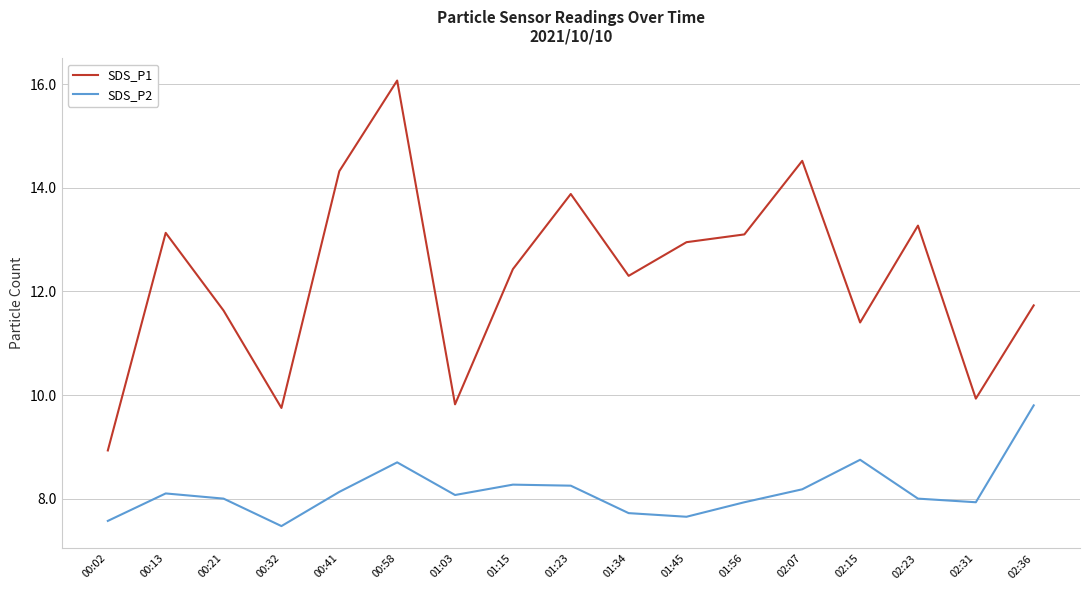

What are all the series names shown in the legend?

SDS_P1, SDS_P2